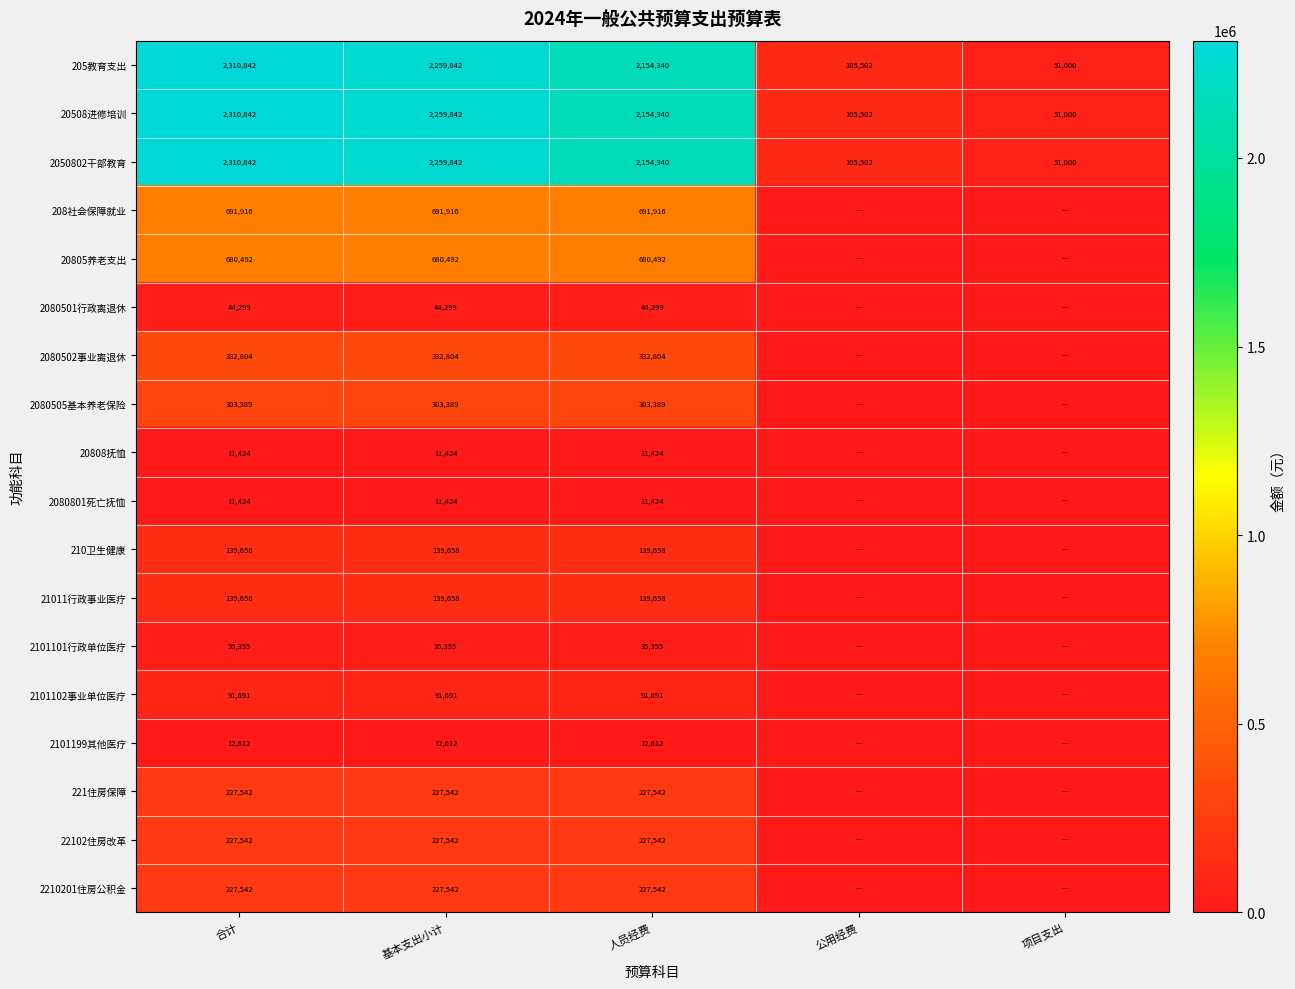

The value of 20805养老支出 at 人员经费 is 295319. True or false?

False